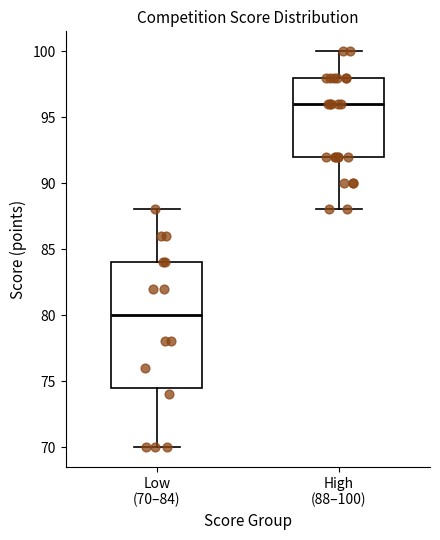

Where does the upper whisker of the box for Low (70–84) end on the y-axis? The values are not printed on the chart, so give them approximately, as read against the axis.

88.0